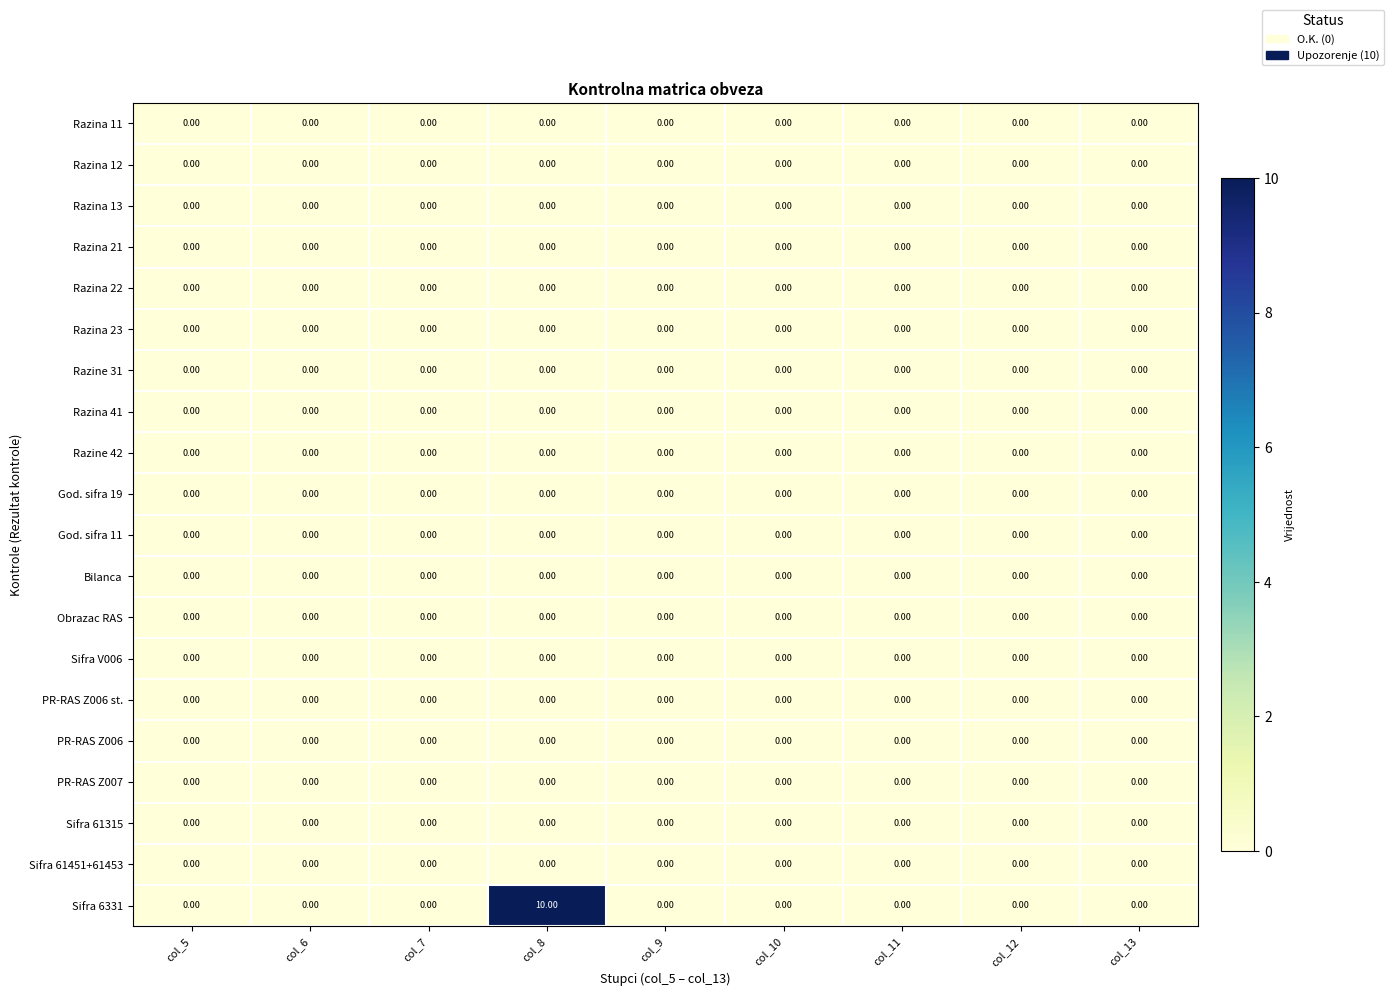

Which series has the largest total across all categories?

Sifra 6331